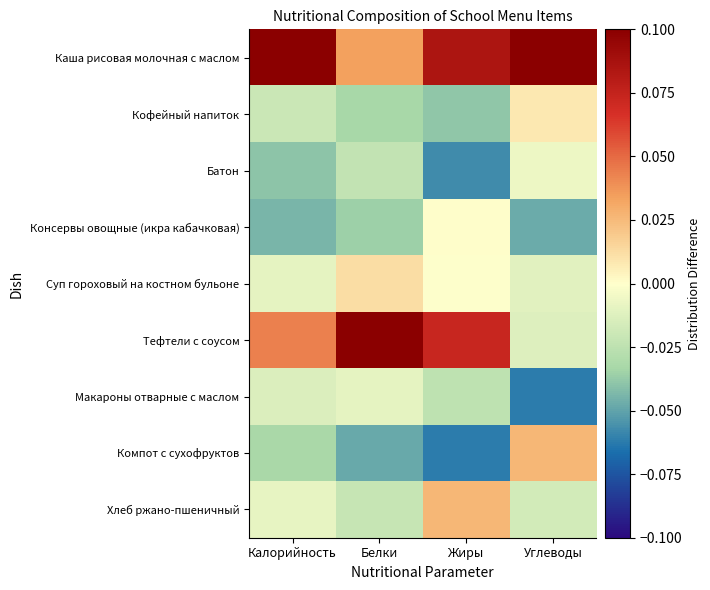

Which has a higher value, Жиры or Калорийность?

Калорийность